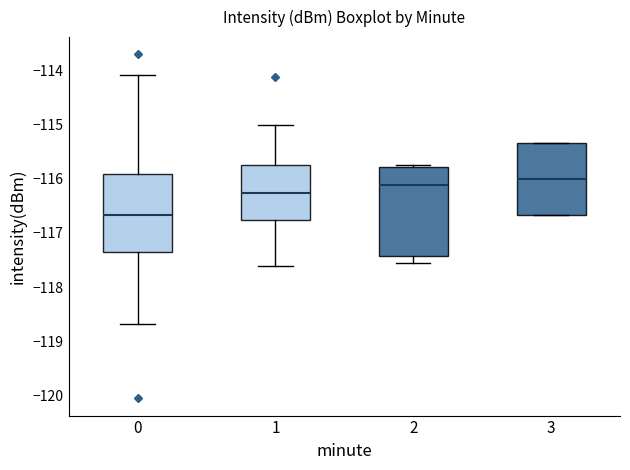

Reading left to right, read every box against the y-axis: the position of its median line, the range the box covers, and the ends of its whiskers. The values are not printed on the chart, so give them approximately, as read against the axis.

0: median -116.7, box -117.4 to -115.9, whiskers -118.7 to -114.1
1: median -116.3, box -116.8 to -115.8, whiskers -117.6 to -115.0
2: median -116.1, box -117.4 to -115.8, whiskers -117.6 to -115.8
3: median -116.0, box -116.7 to -115.3, whiskers -116.7 to -115.3